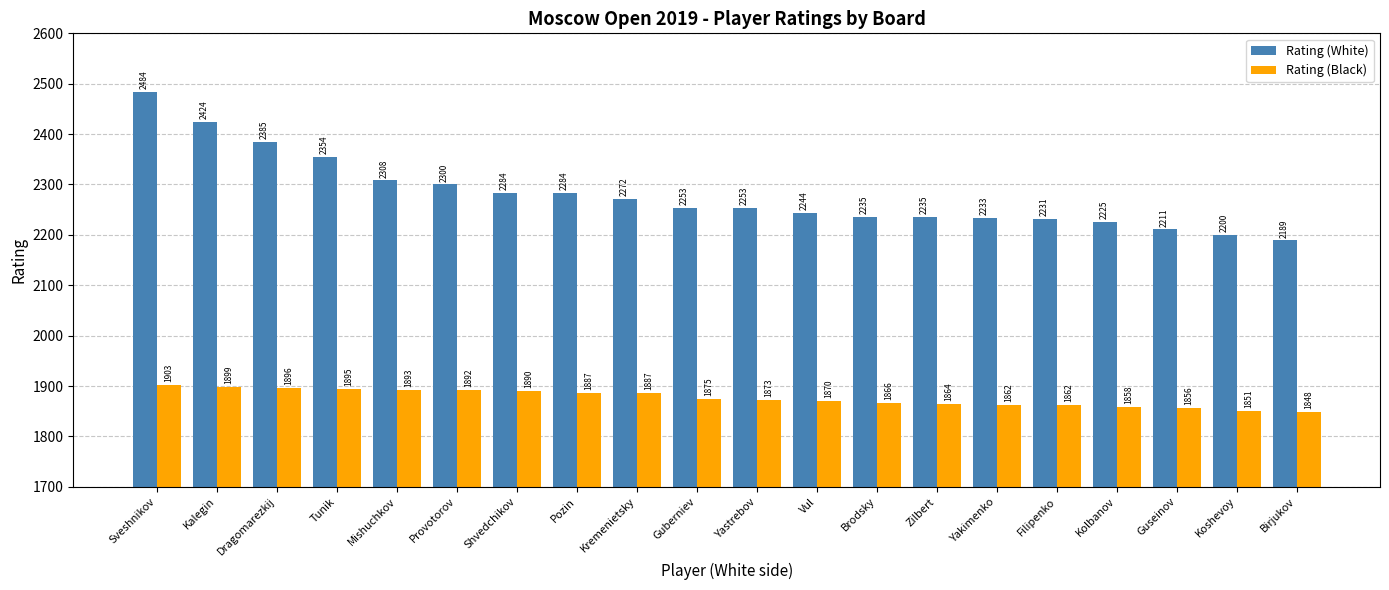

True or false: Rating (White) has a value of 2484 at Sveshnikov.

True